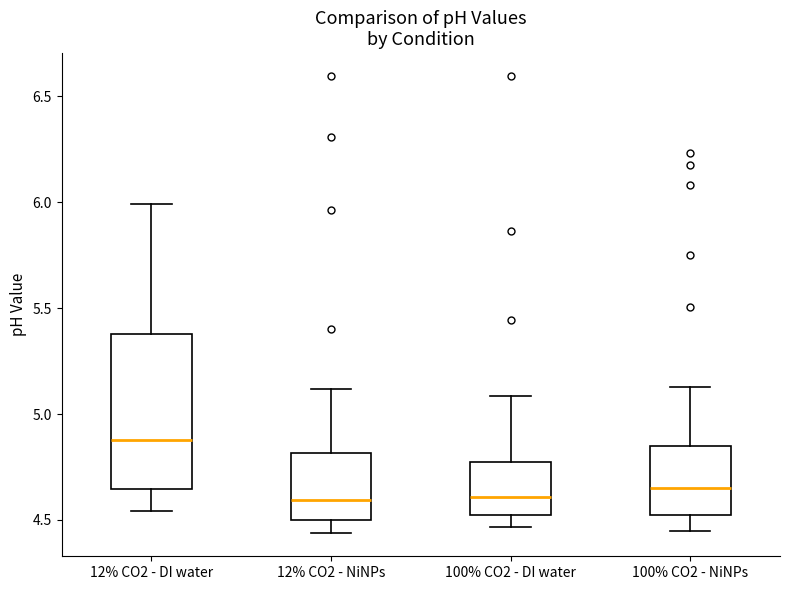

Where does the median line of the box for 12% CO2 - NiNPs sit on the y-axis? The values are not printed on the chart, so give them approximately, as read against the axis.

4.60